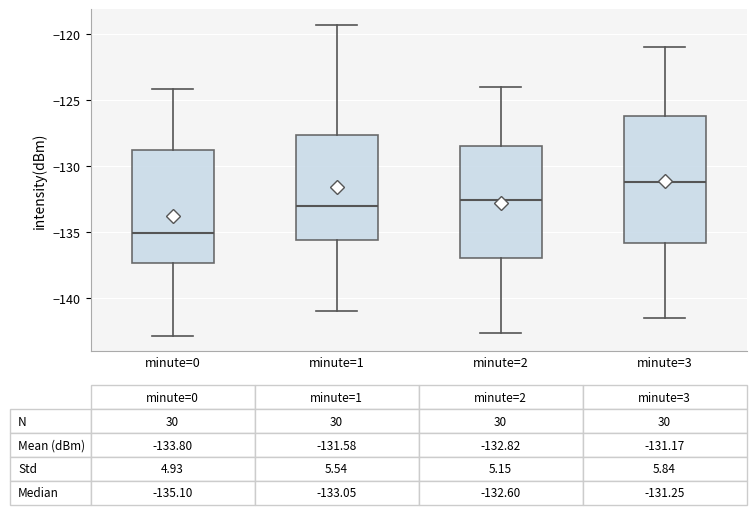

Comparing the boxes themselves (not the whiskers), which one is the tallest?

minute=3